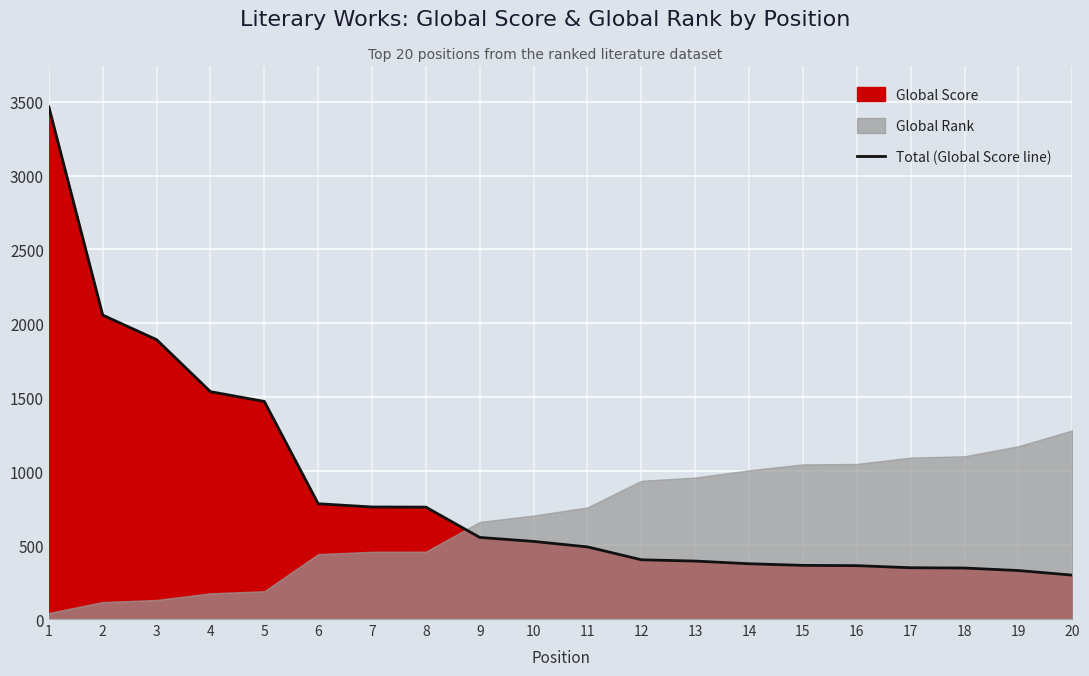

The chart shows a value of 488 at 11. True or false?

True